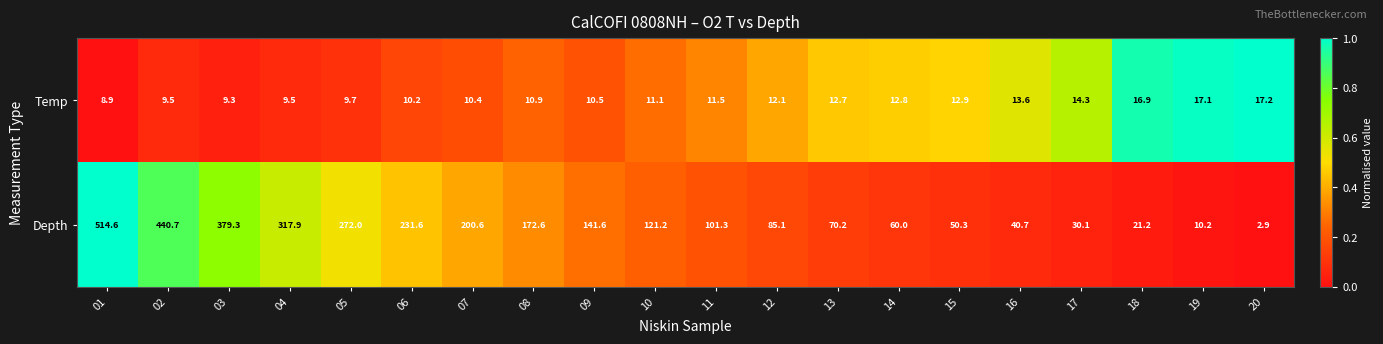

What is the difference between the highest and lowest values at 18?

4.3